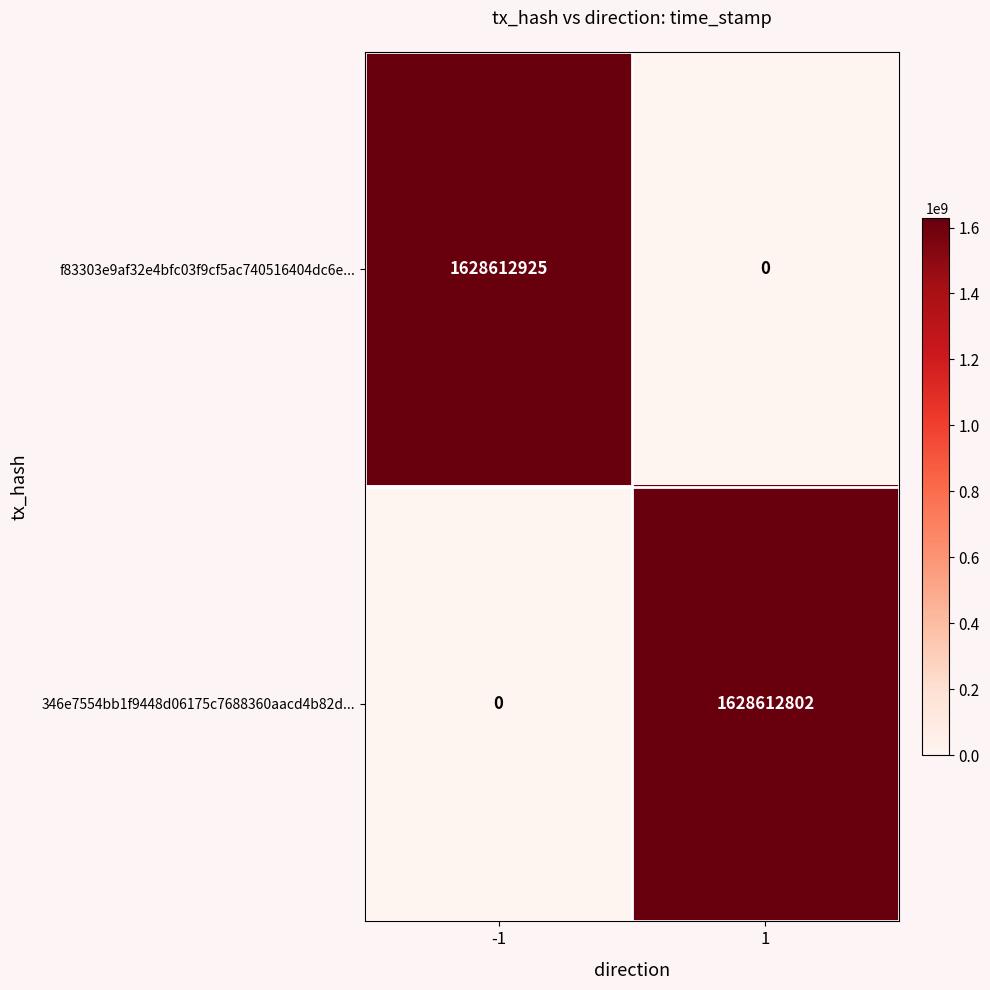

Rank the series by their average value, from lowest to highest.

346e7554bb1f9448d06175c7688360aacd4b82d..., f83303e9af32e4bfc03f9cf5ac740516404dc6e...